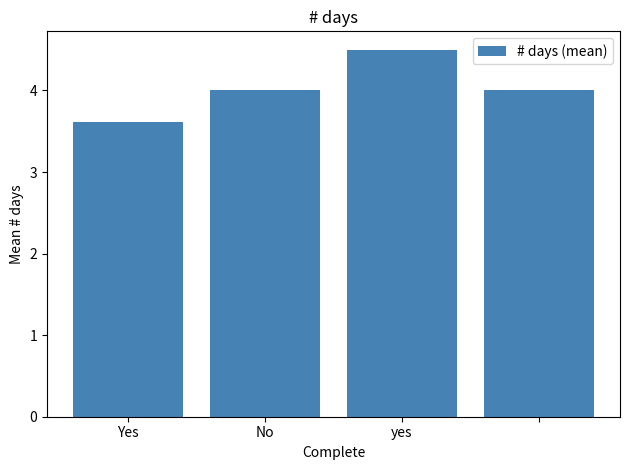

How many bars are there in total?

4